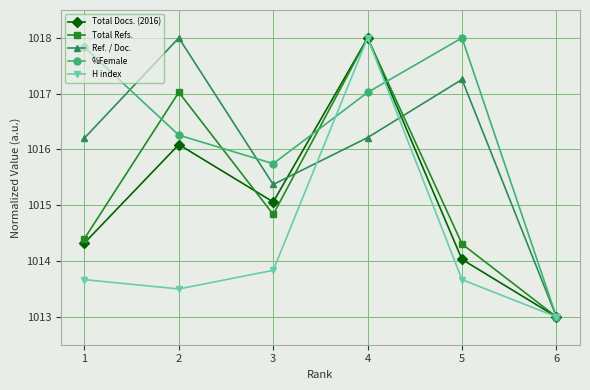

What is the highest value of the %Female series?

1018.0